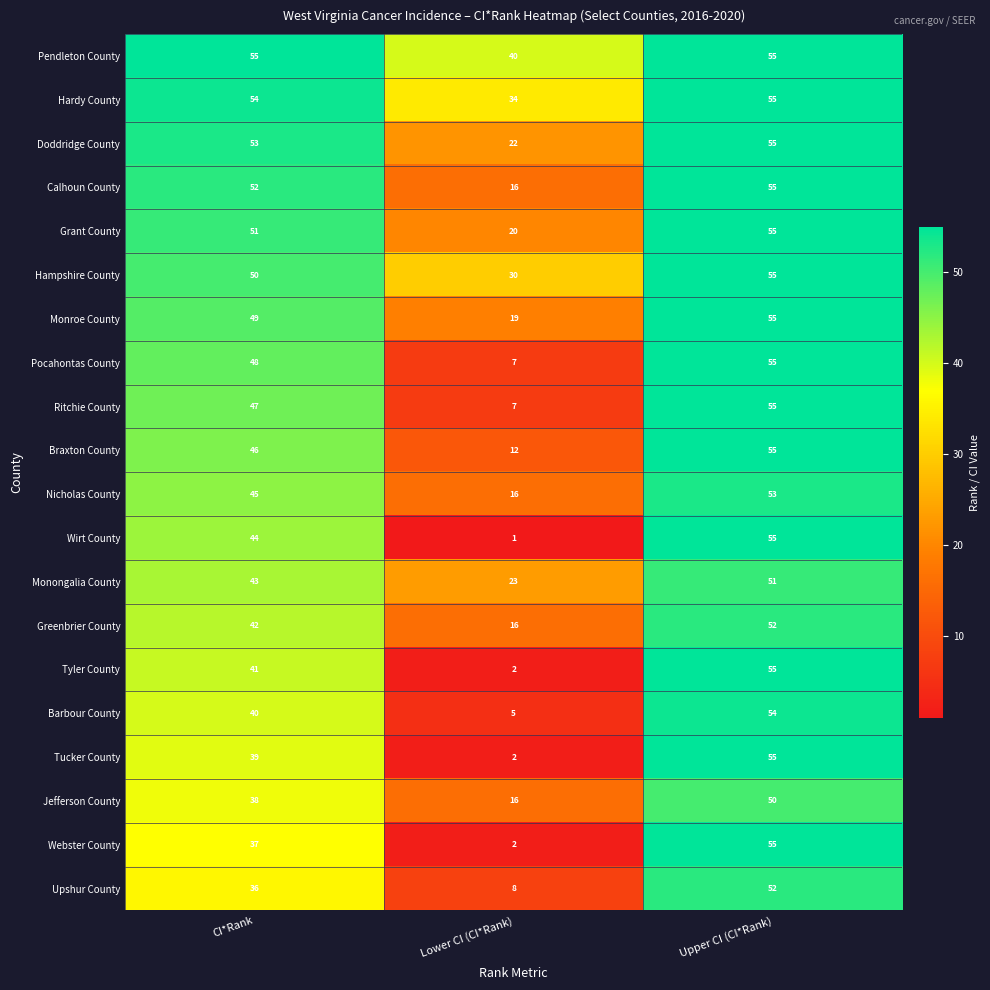

Which series has the widest spread of values?

Wirt County